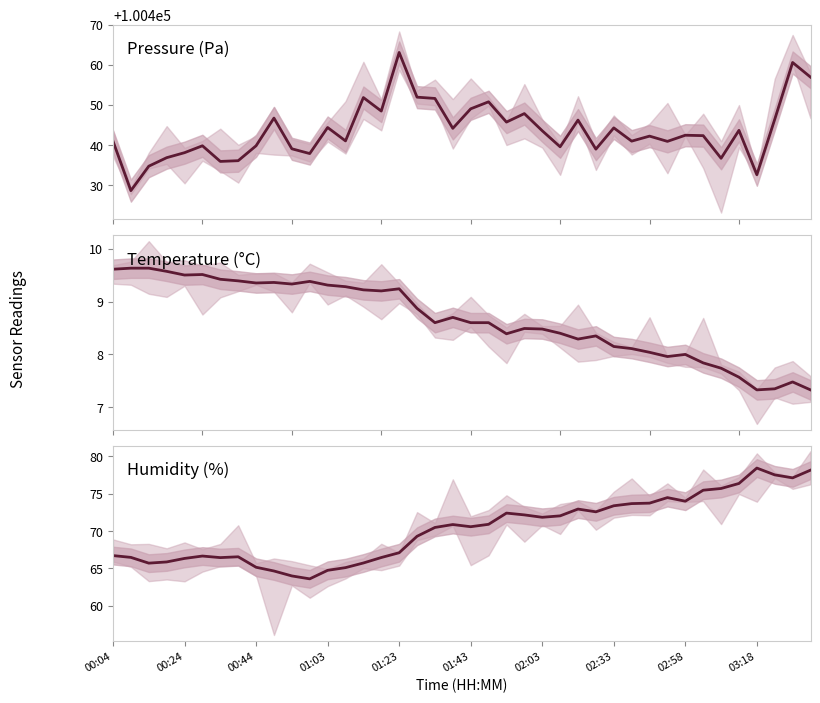

What is the difference between the Temperature (°C) values at 33 and 18?

0.8